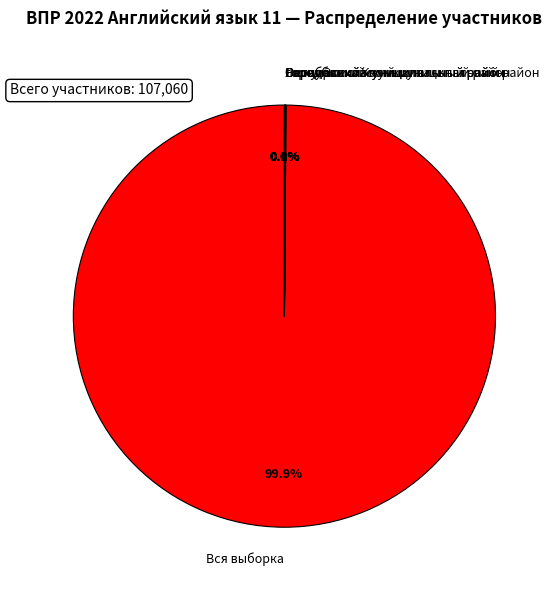

Is there any slice that represents more than half of the pie?

Yes